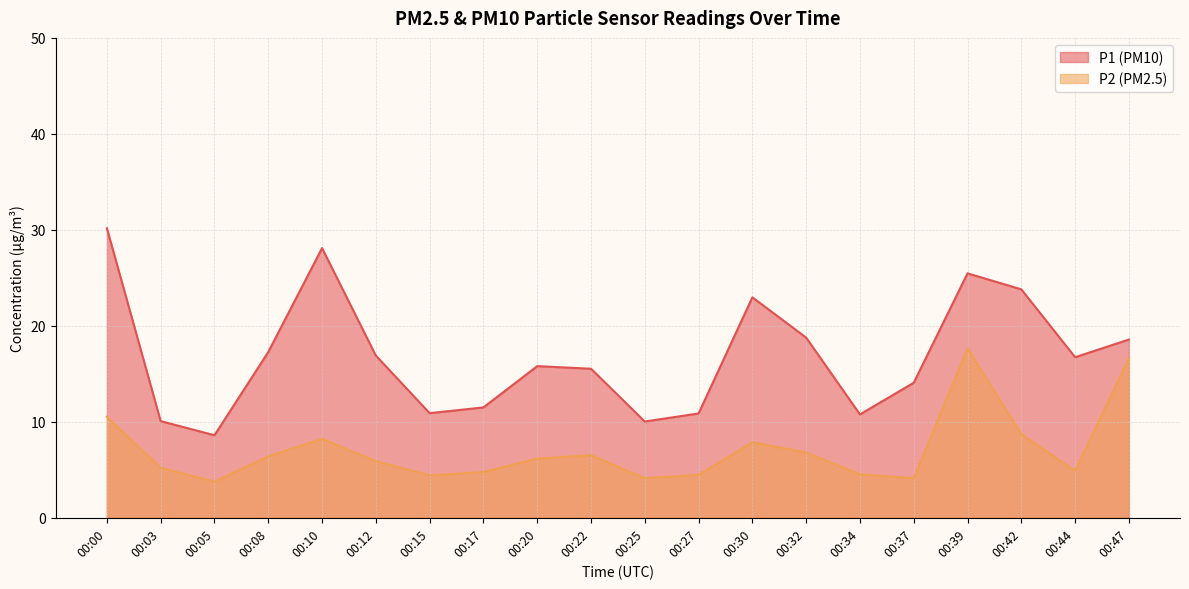

What is the maximum value shown in the chart?

30.2